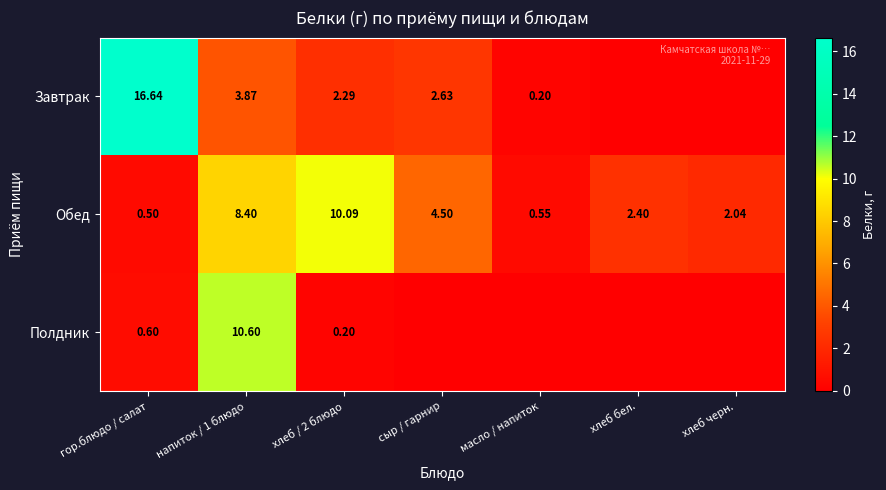

At how many categories does at least one series exceed 3?

4